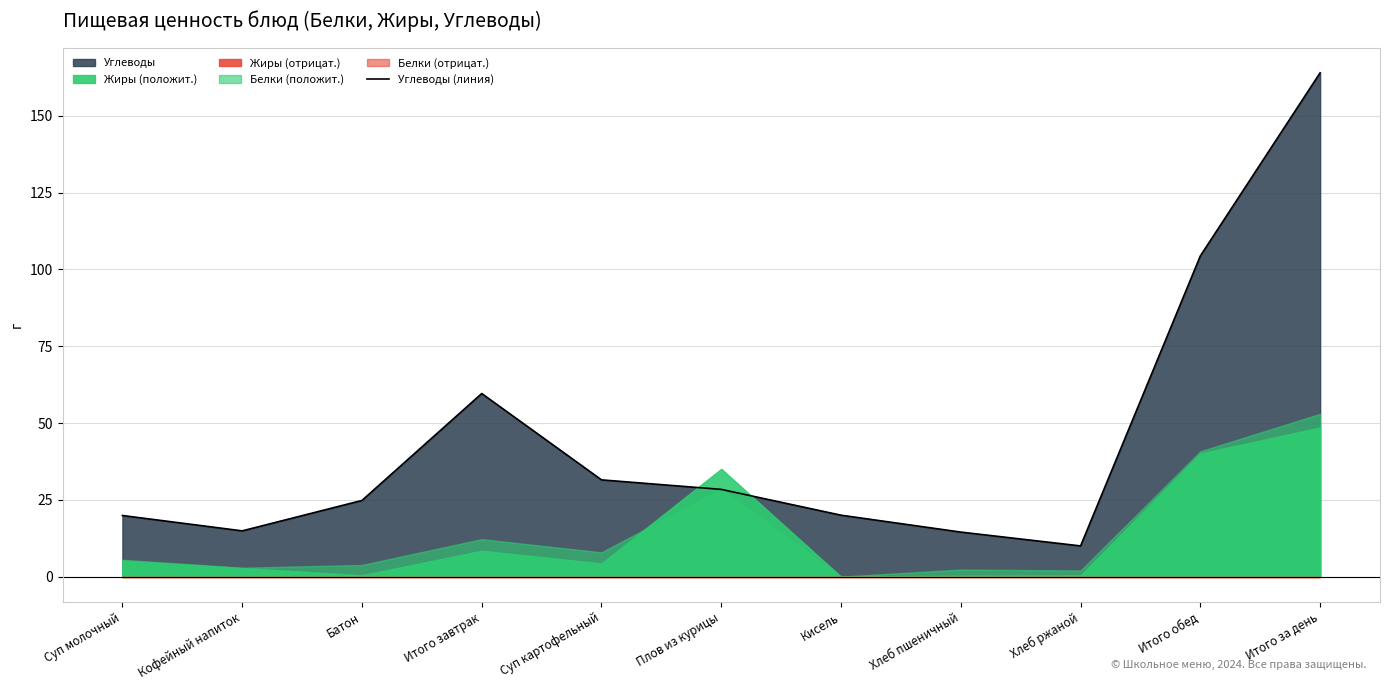

List the labels in order of value, smallest first.

Хлеб ржаной, Хлеб пшеничный, Кофейный напиток, Суп молочный, Кисель, Батон, Плов из курицы, Суп картофельный, Итого завтрак, Итого обед, Итого за день